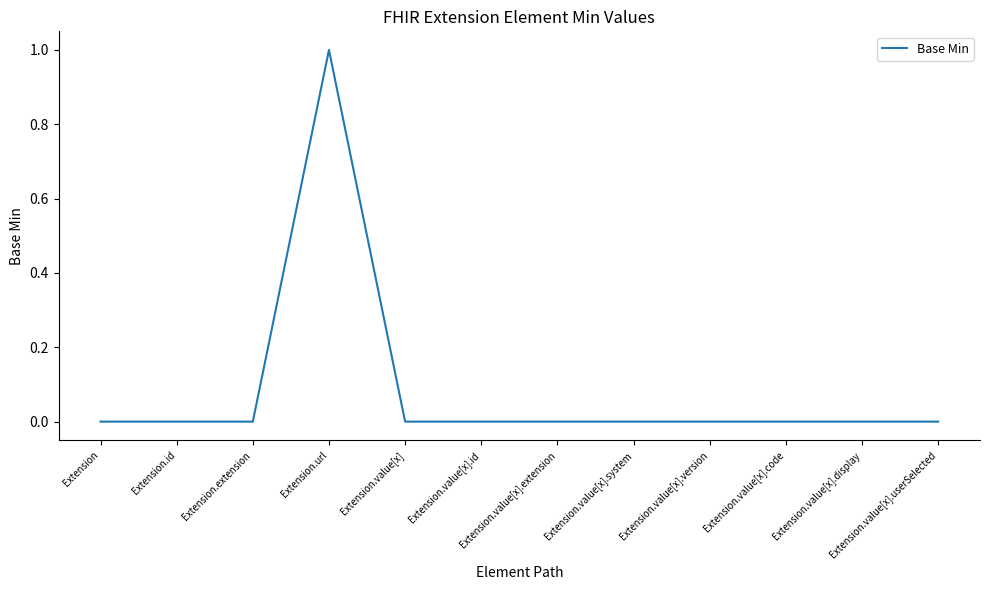

How many series are shown in this chart?

1